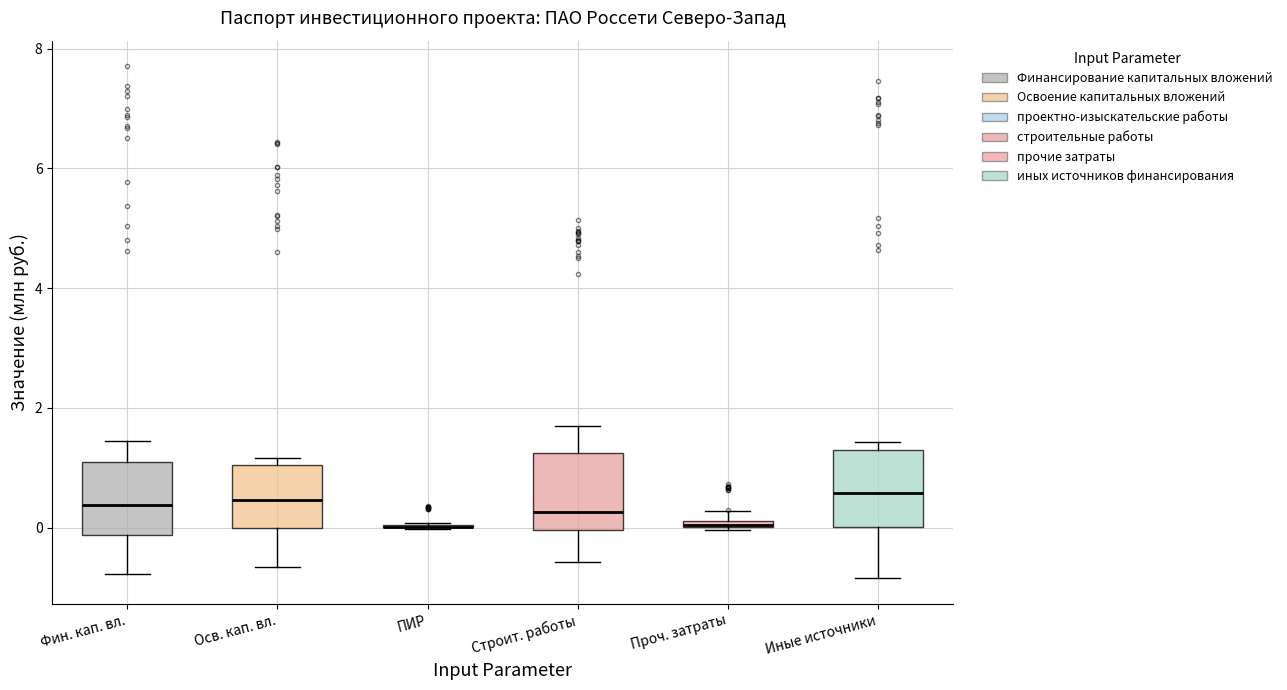

Where is the lower edge of the box for Строит. работы on the y-axis? The values are not printed on the chart, so give them approximately, as read against the axis.

0.0